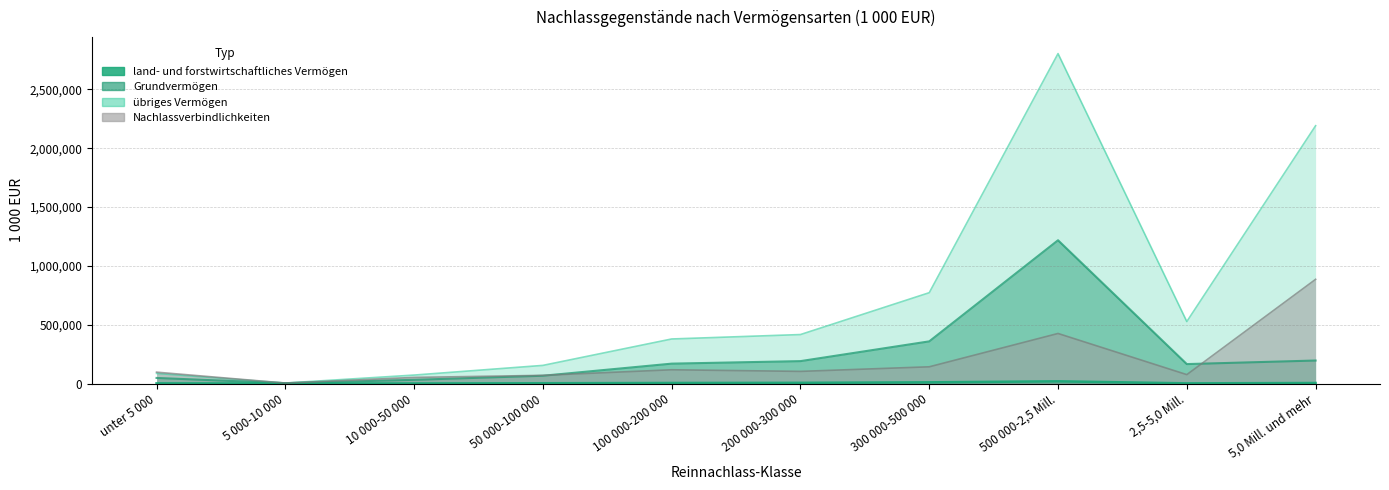

What is the value of the land- und forstwirtschaftliches Vermögen point at the 7th from the left?

9947